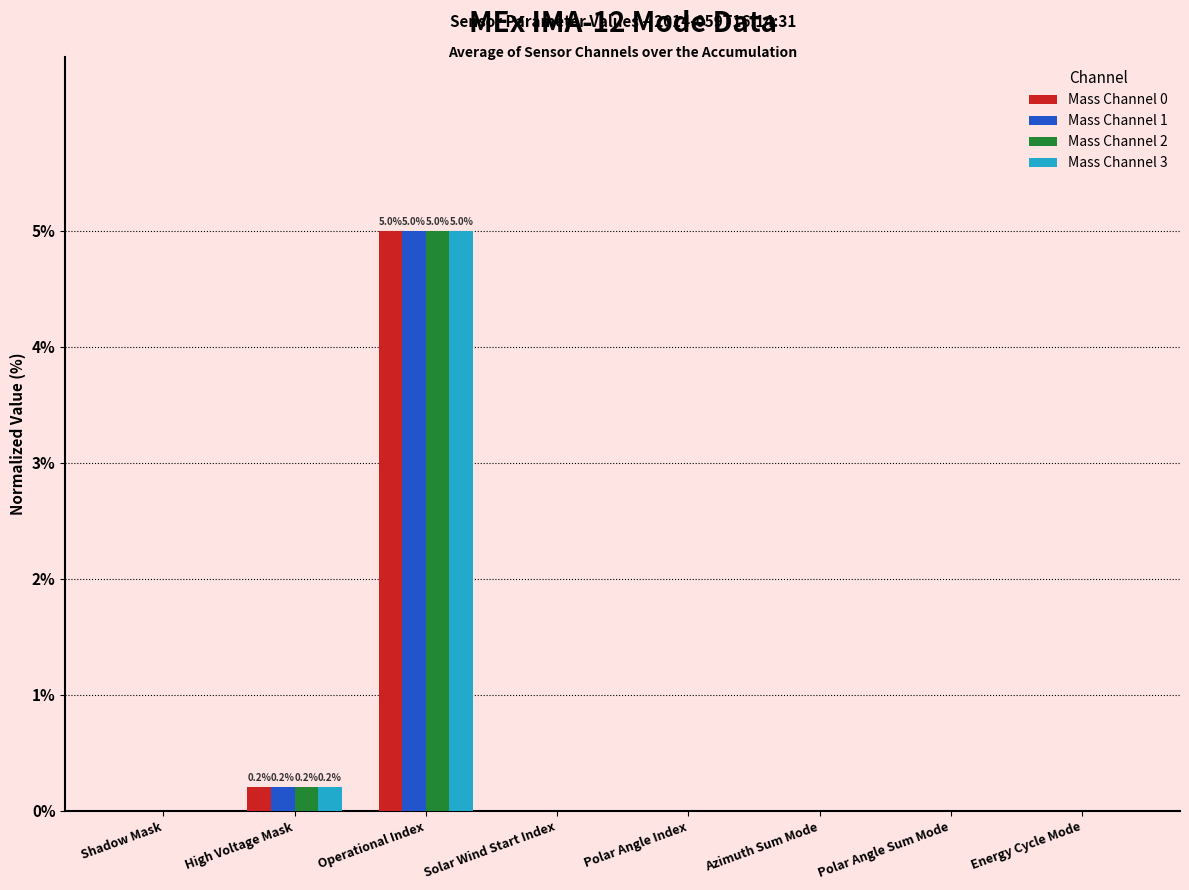

Are the bars grouped side by side (vs. stacked)?

Yes